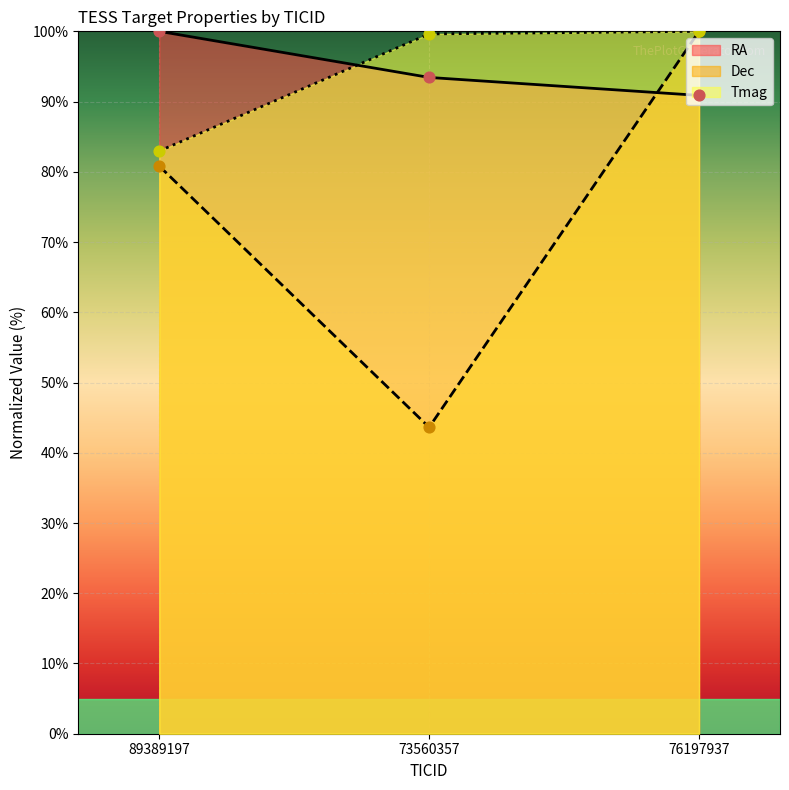

Which series reaches the maximum Y coordinate?

RA